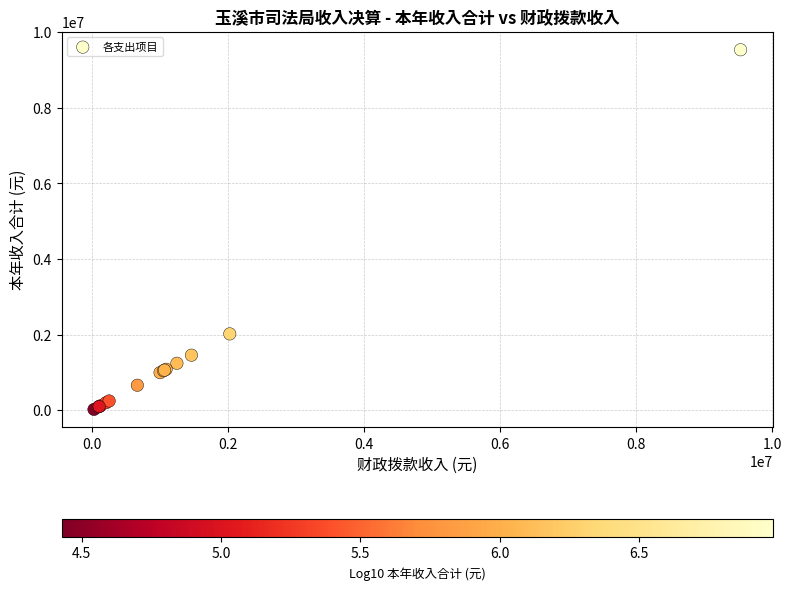

What Y value in the scatter plot is closest to 4780629?

2023414.7